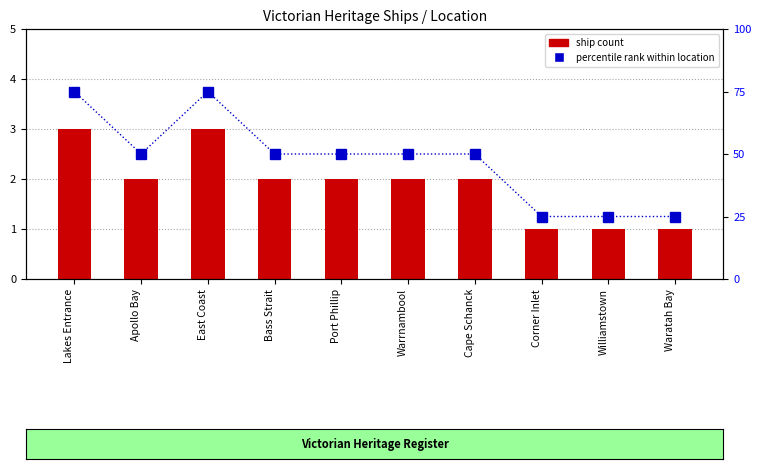

What is the approximate value of ship count at East Coast?

3